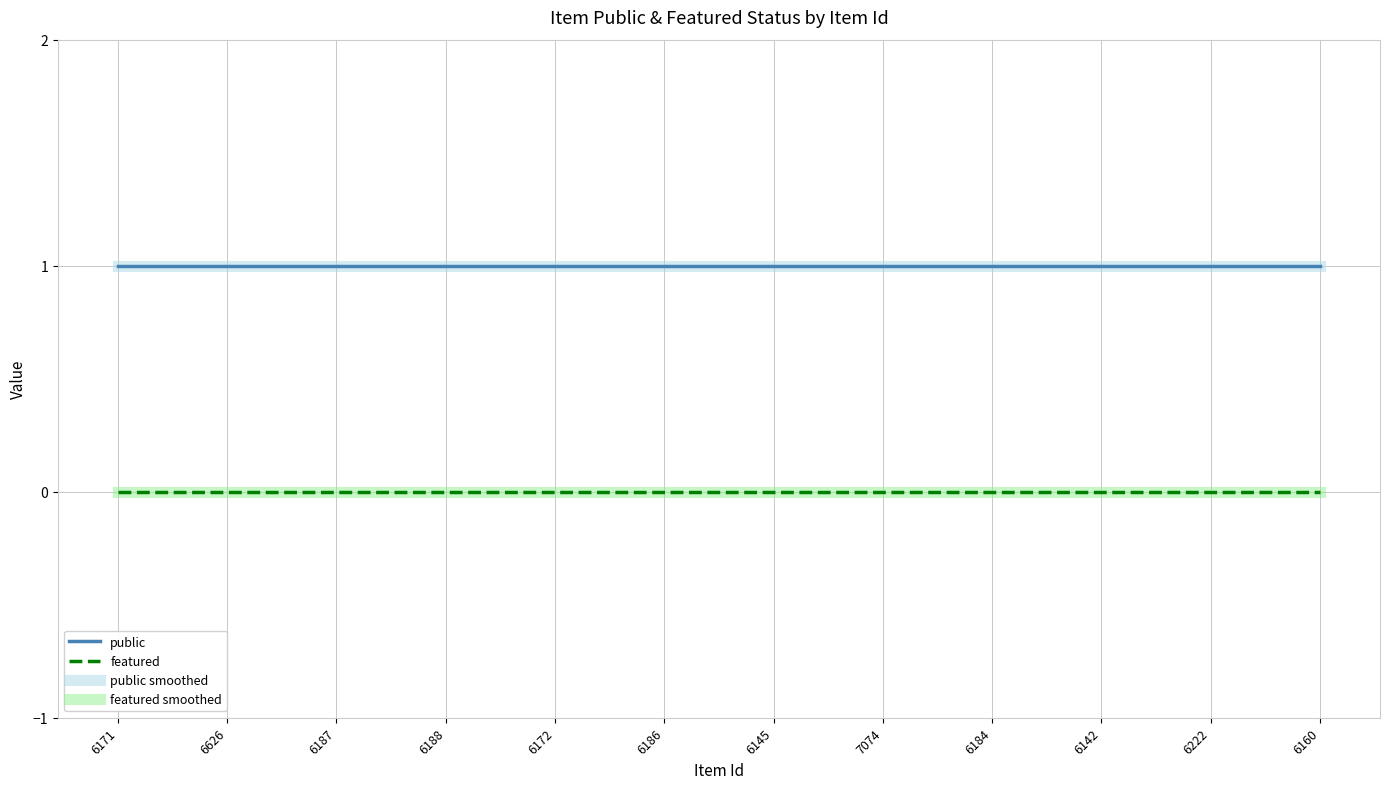

Is it true that featured equals 0 at 6184?

True